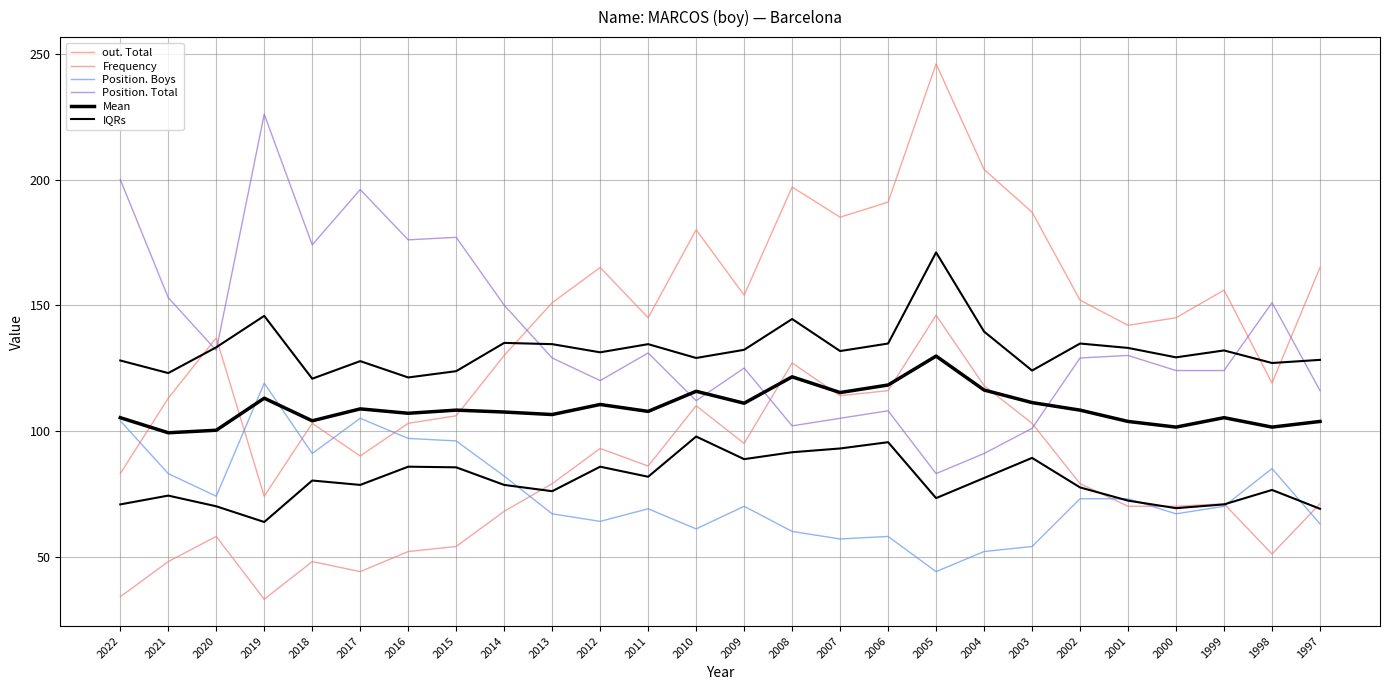

Where is the first local minimum for Position. Boys?

2020